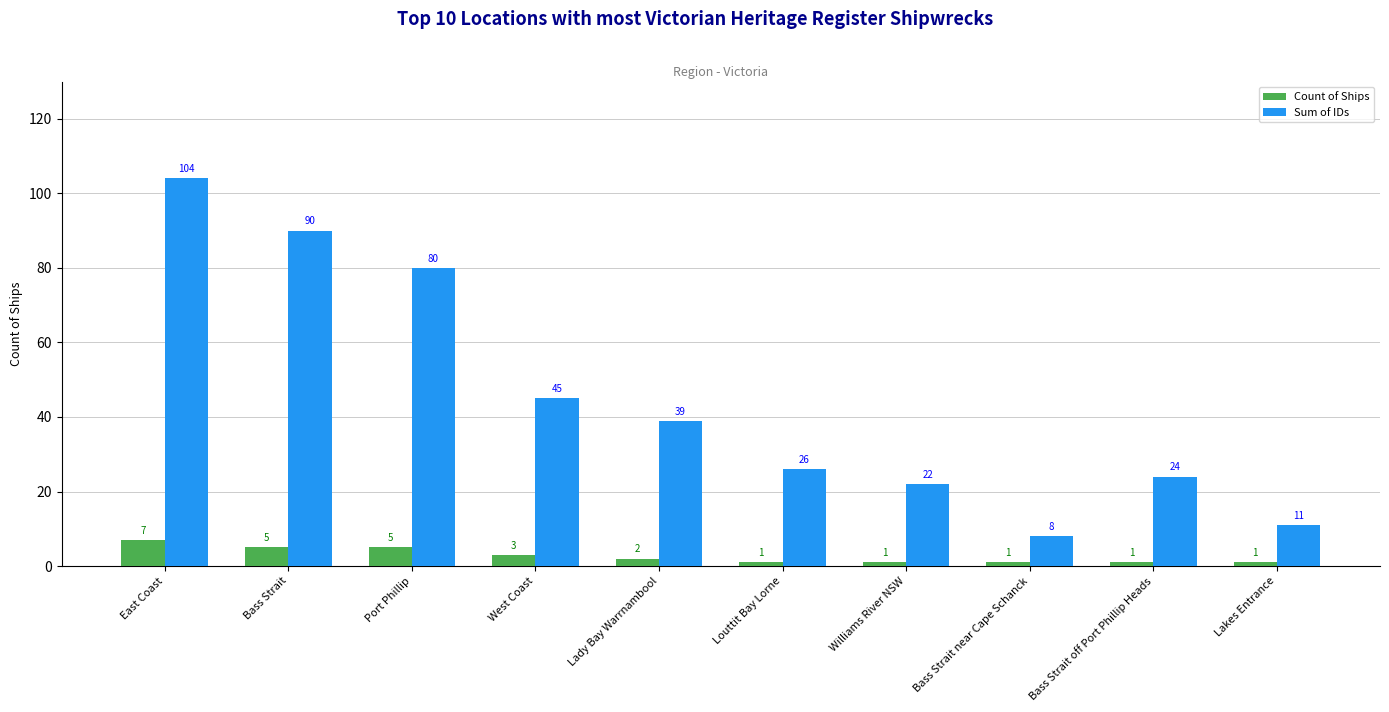

What is the sum of all Sum of IDs values?

449